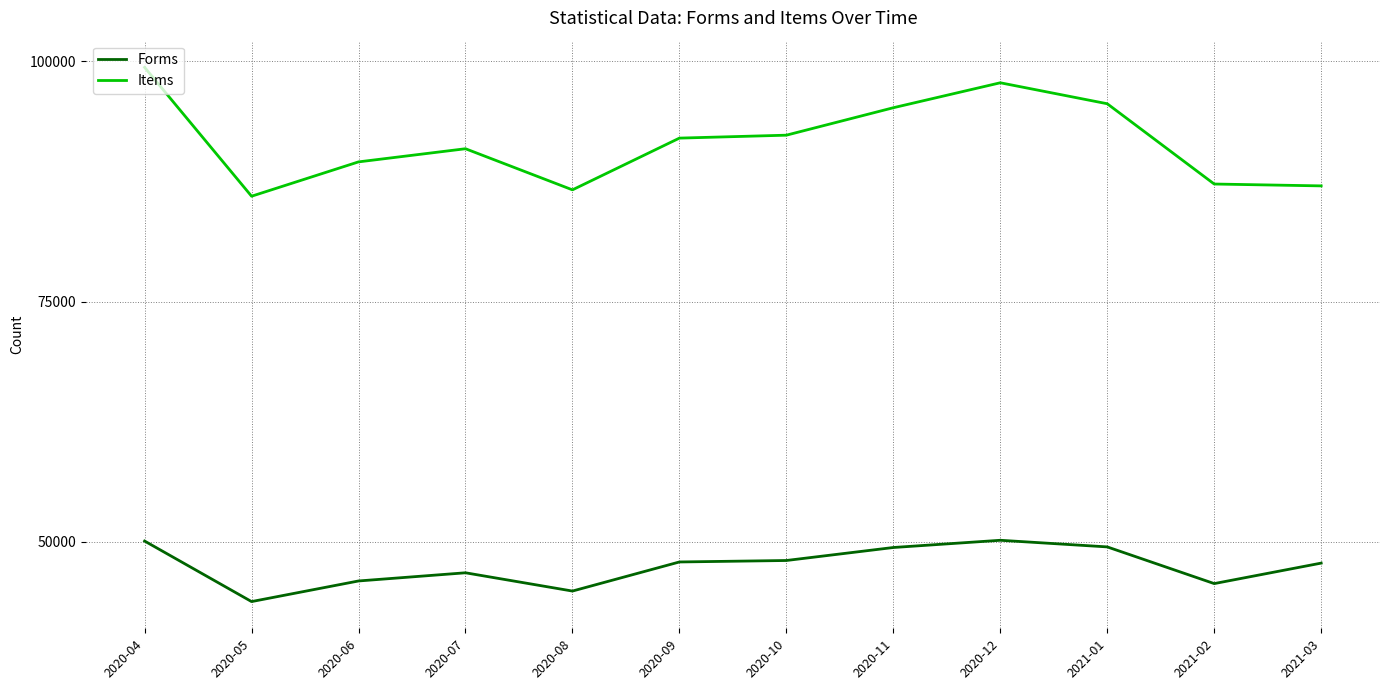

Is it true that Forms equals 19981 at 2020-10?

False